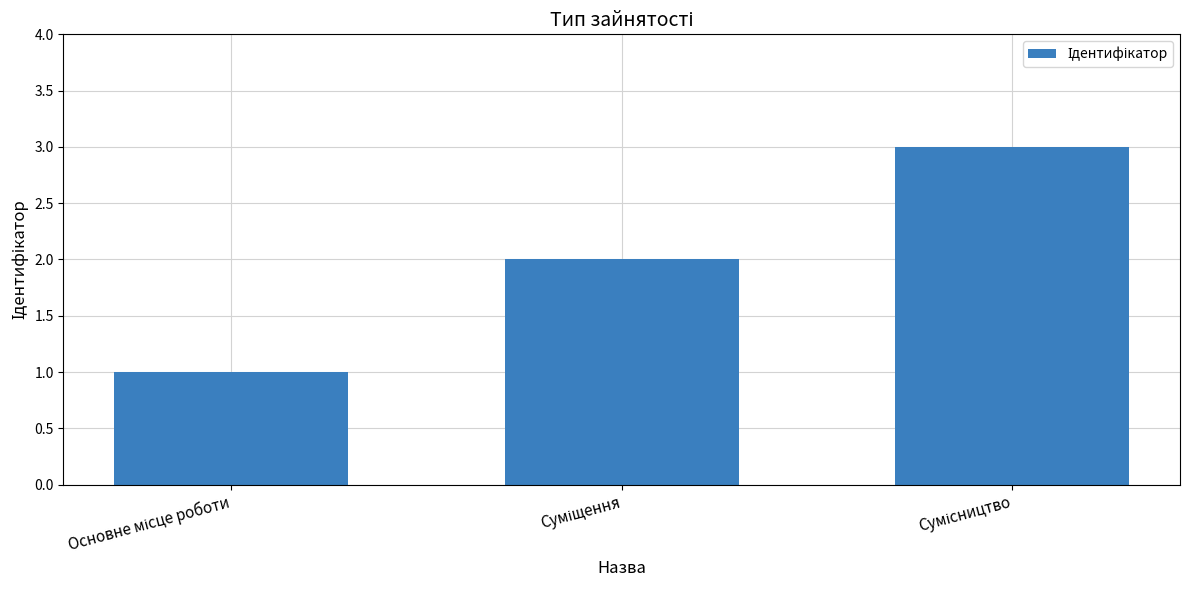

Reading left to right, extract all data points from this chart.

1	2	3